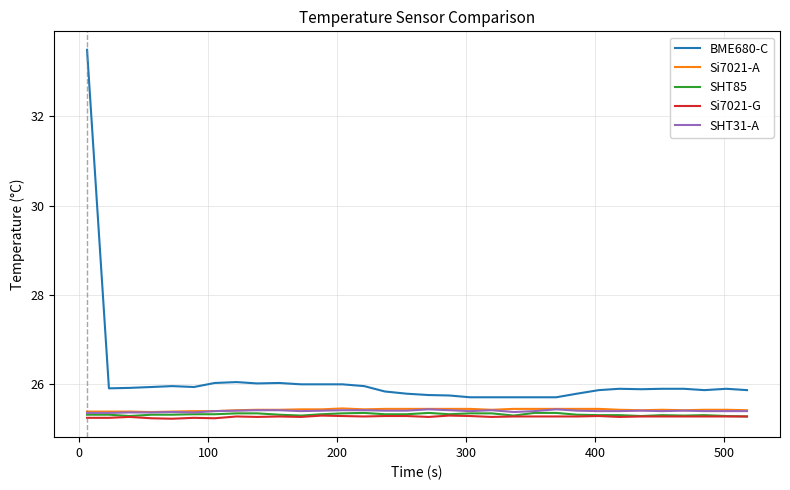

What is the minimum value shown in the chart?

25.2